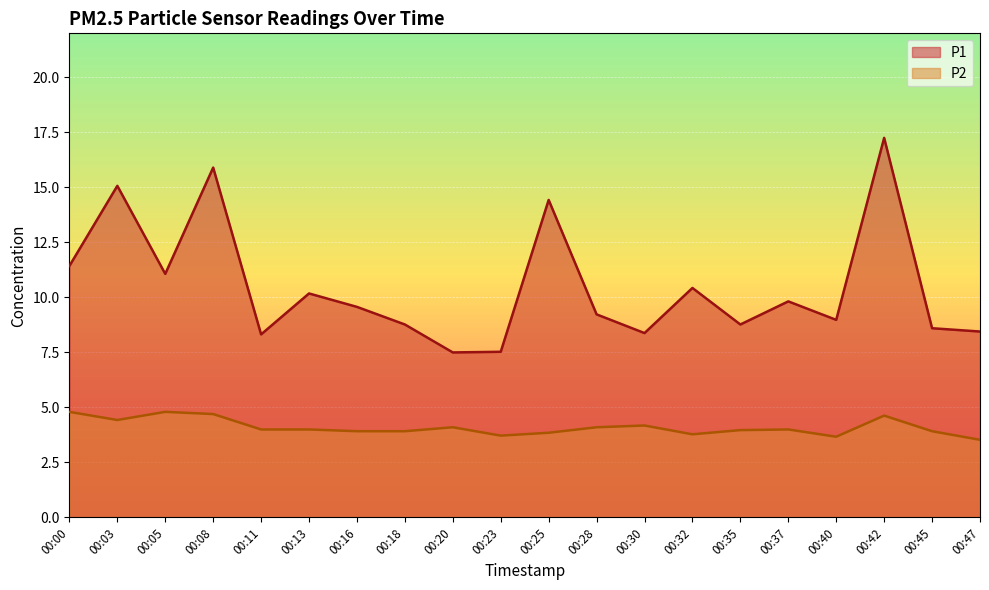

The value of P1 at 00:30 is 8.4. True or false?

True